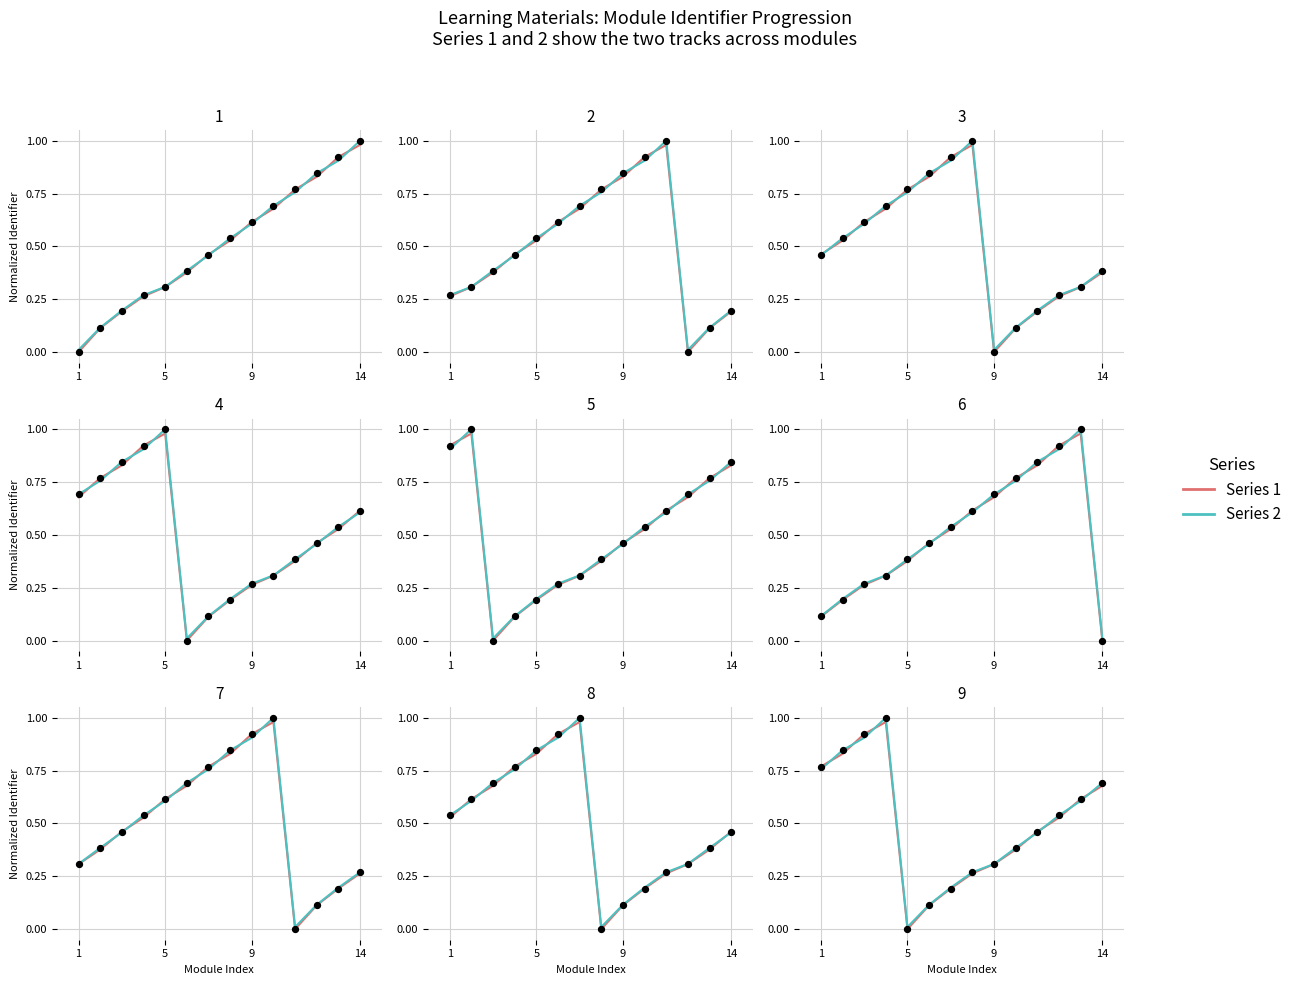

Which series contains the highest Y value?

Series 2